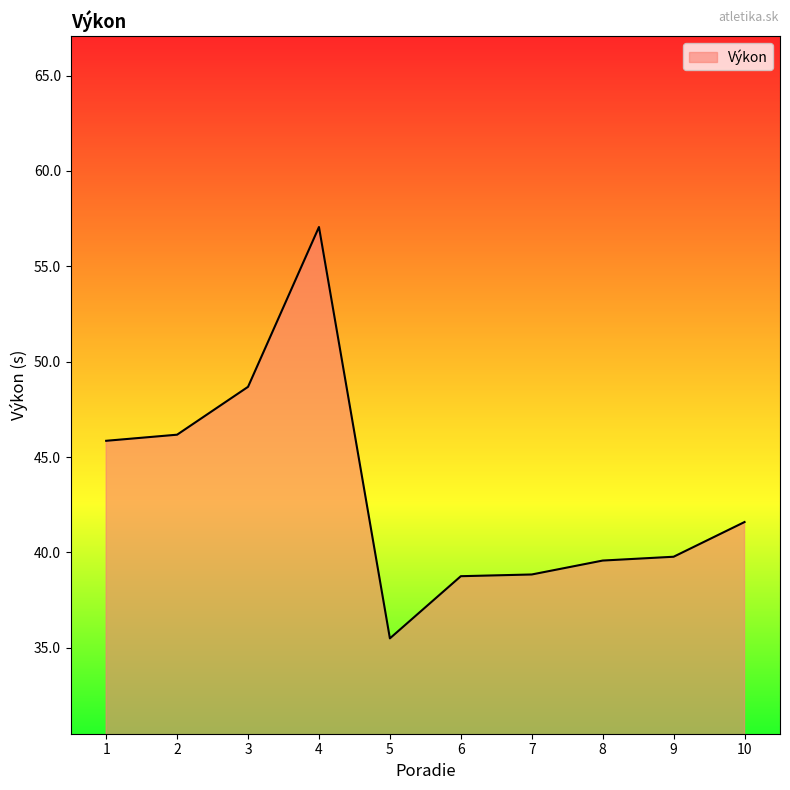

Which label corresponds to the largest value in the chart?

4